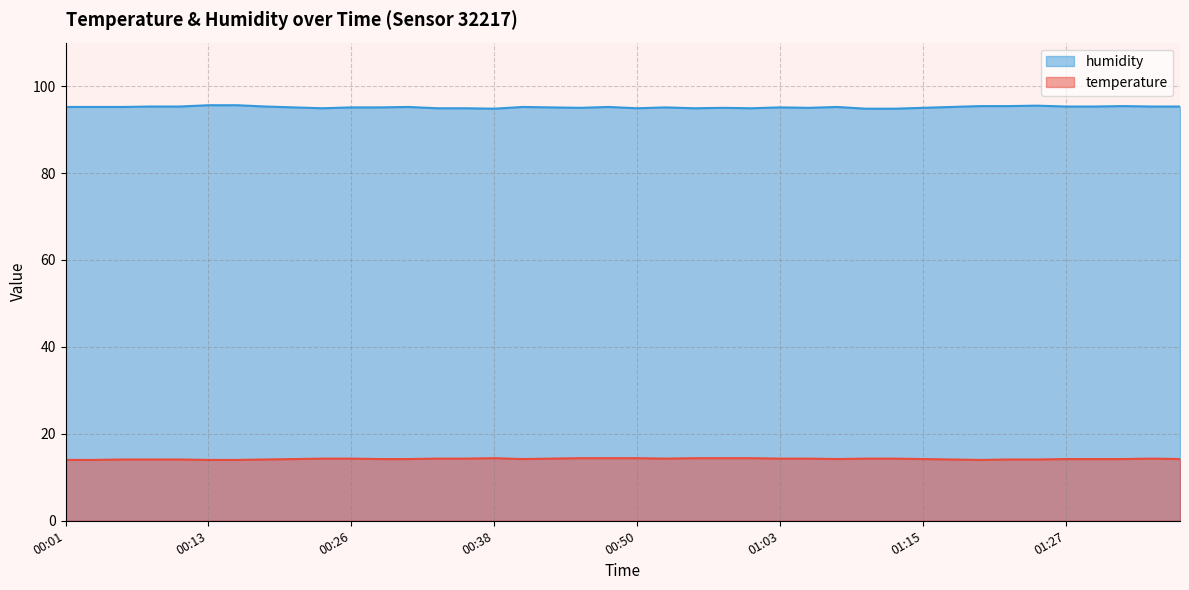

Rank the series by their maximum value, from lowest to highest.

temperature, humidity